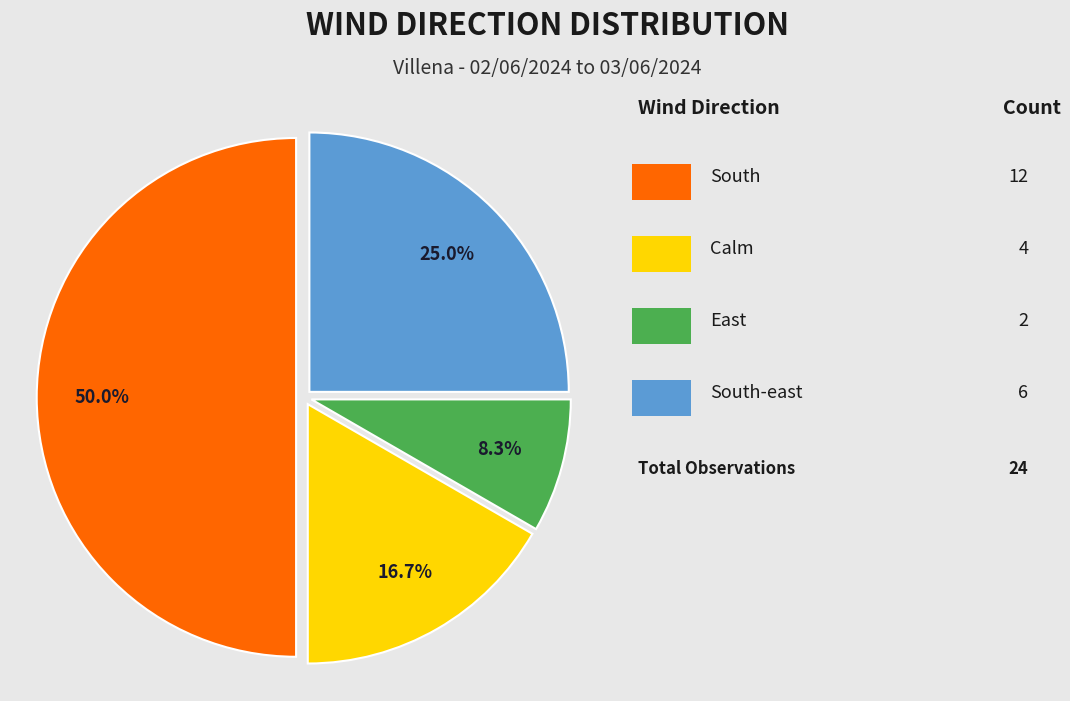

Which category has the biggest portion of the pie?

South